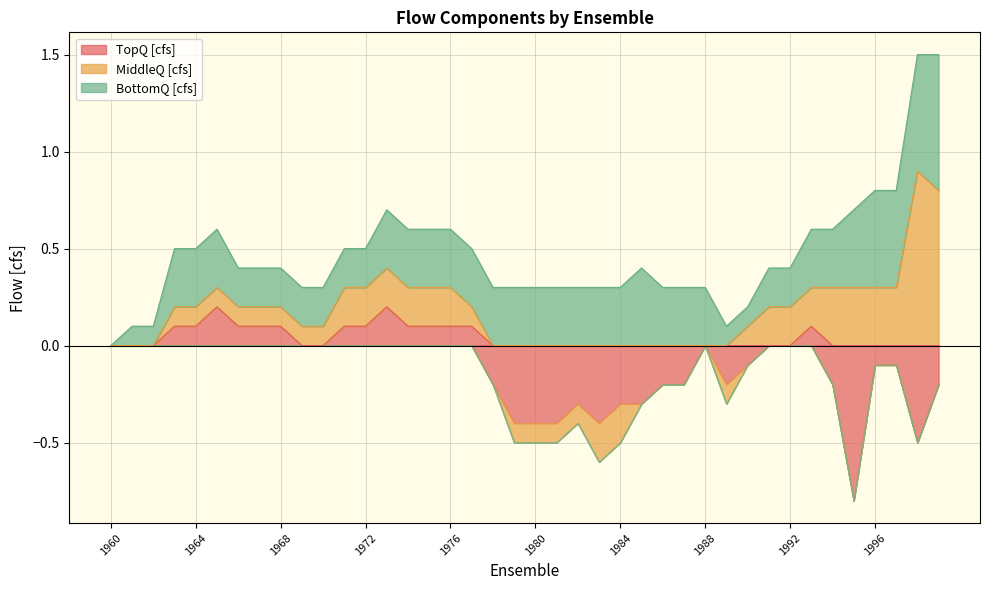

What is the maximum value for MiddleQ [cfs]?

0.9